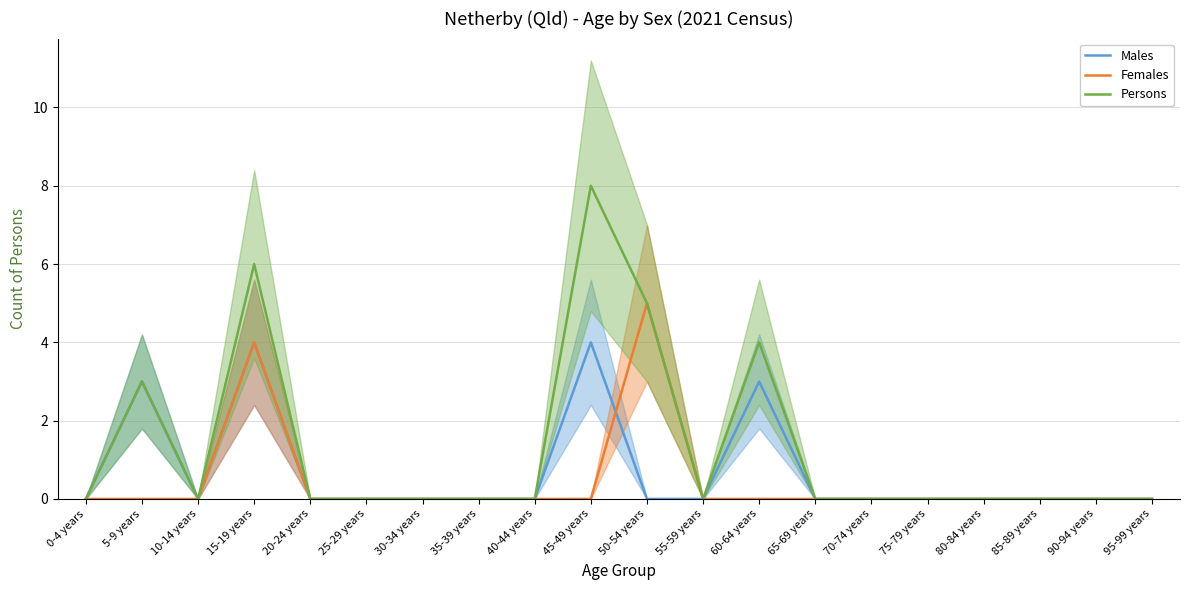

In Males, how many points are higher than both neighbors (excluding endpoints)?

4